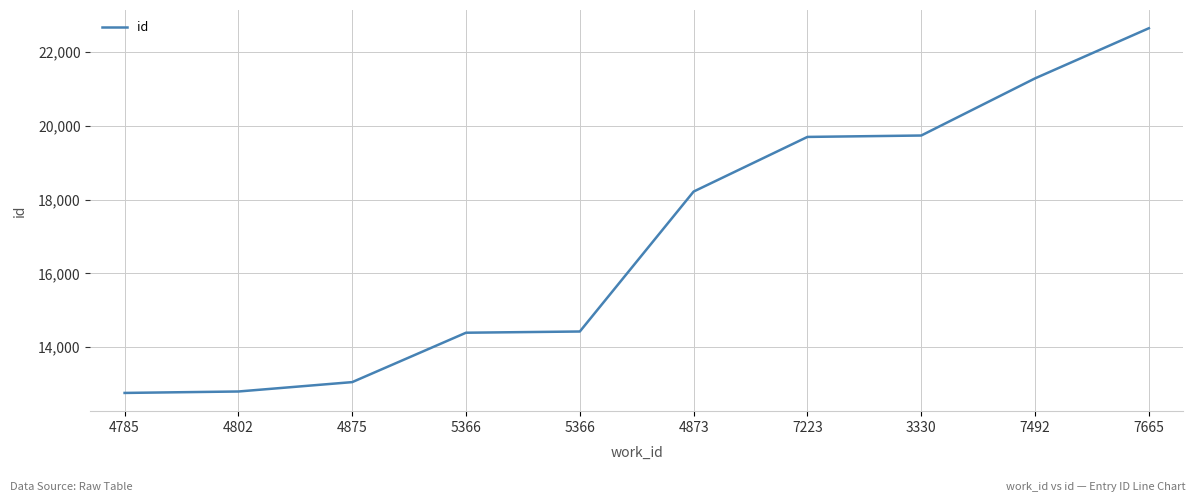

Does the chart display data point markers on the line(s)?

No